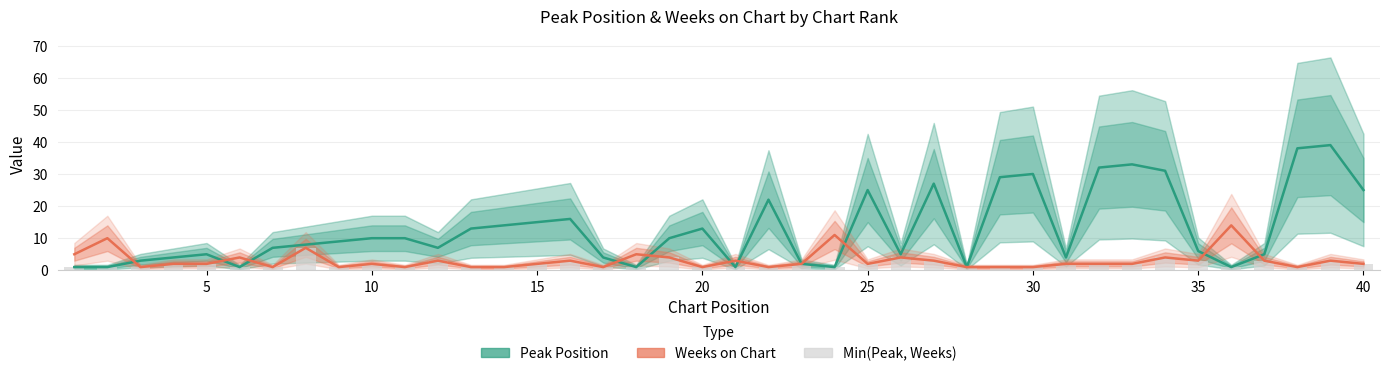

Is the value of Weeks on Chart at 28 greater than the value of Min(Peak, Weeks) at 26?

No